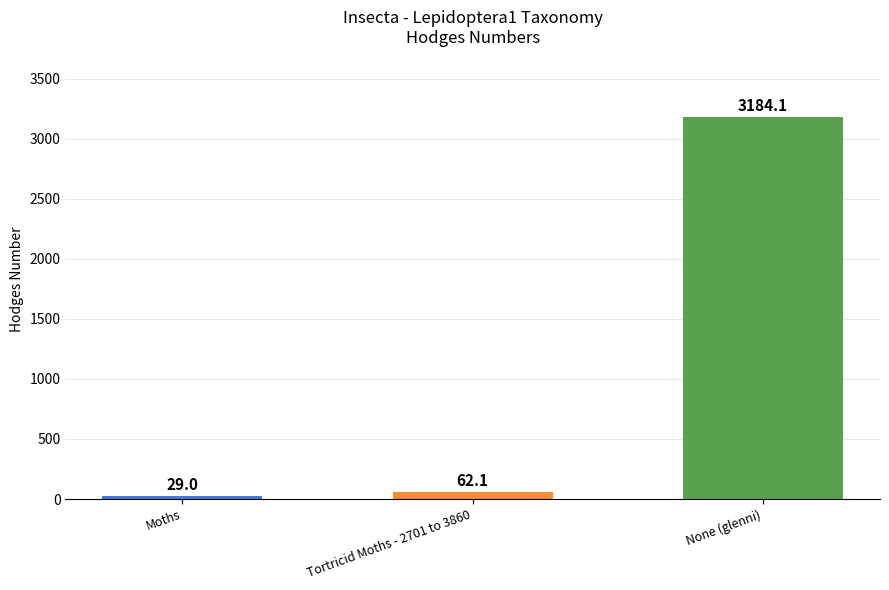

What is the smallest value displayed?

29.0